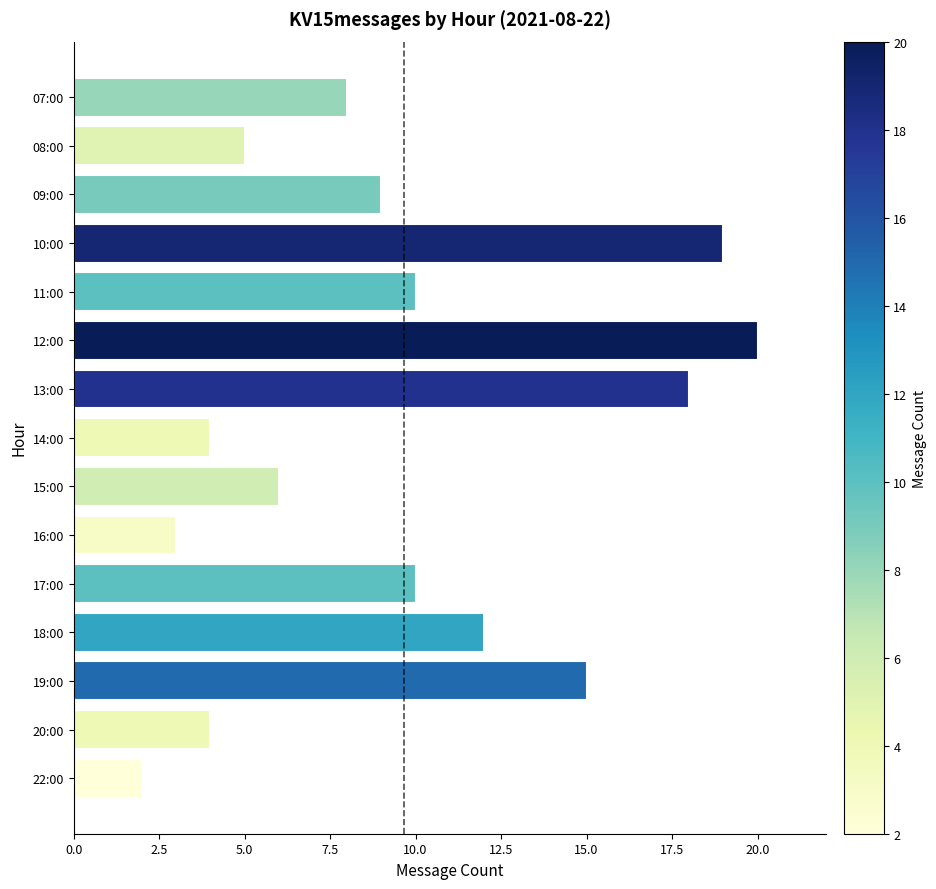

The value at 11:00 is 10. True or false?

True